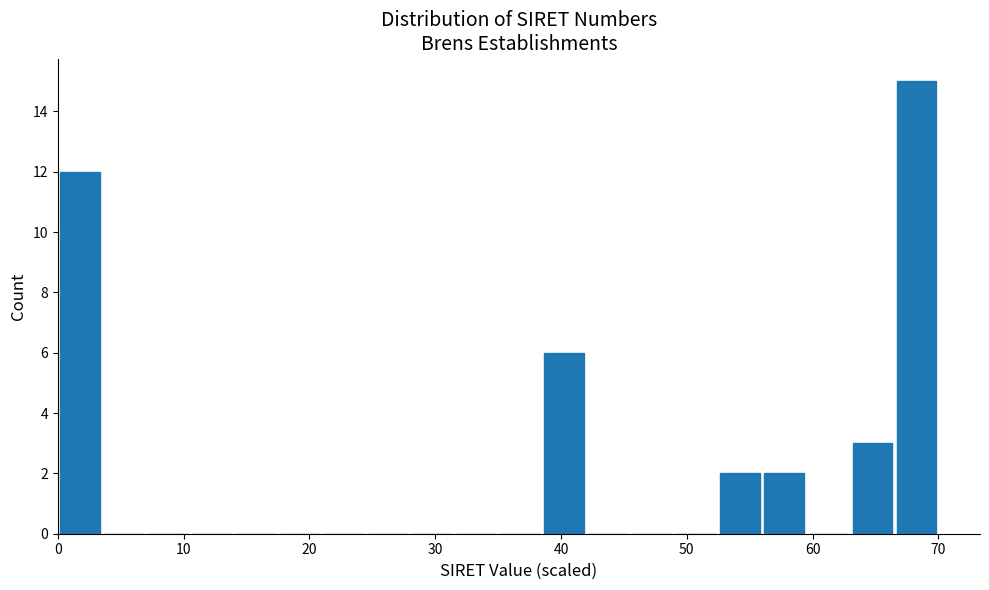

Around what value on the x-axis is the tallest bar? Give the approximate position of its centre, as read against the axis.

68